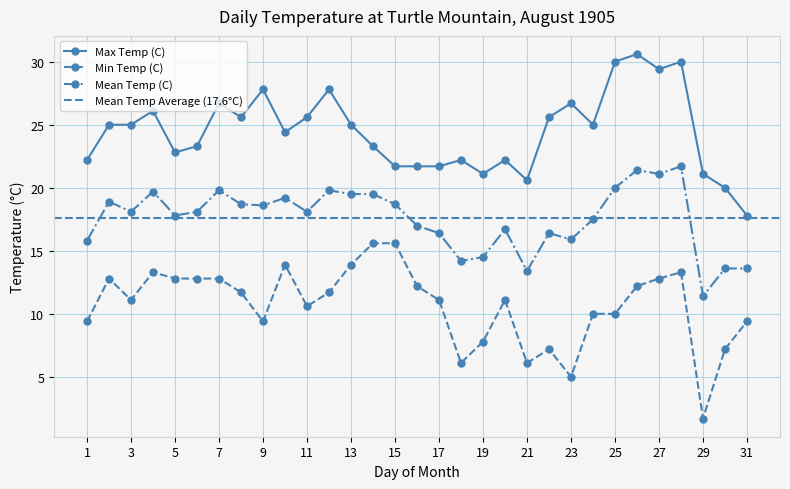

Between 7 and 15, which is larger?

7